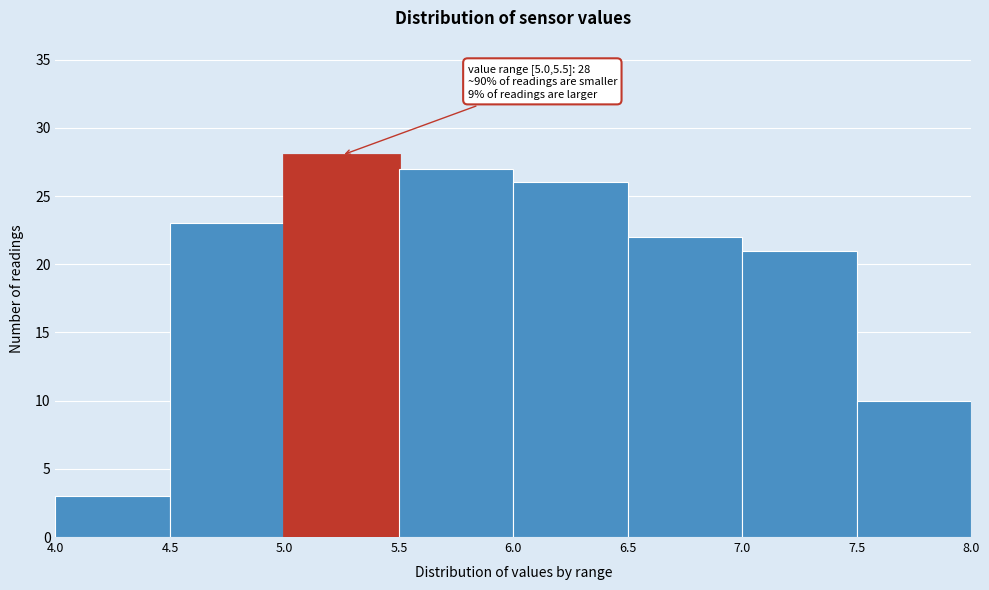

Which range on the x-axis has the tallest bar?

5.0 to 5.5